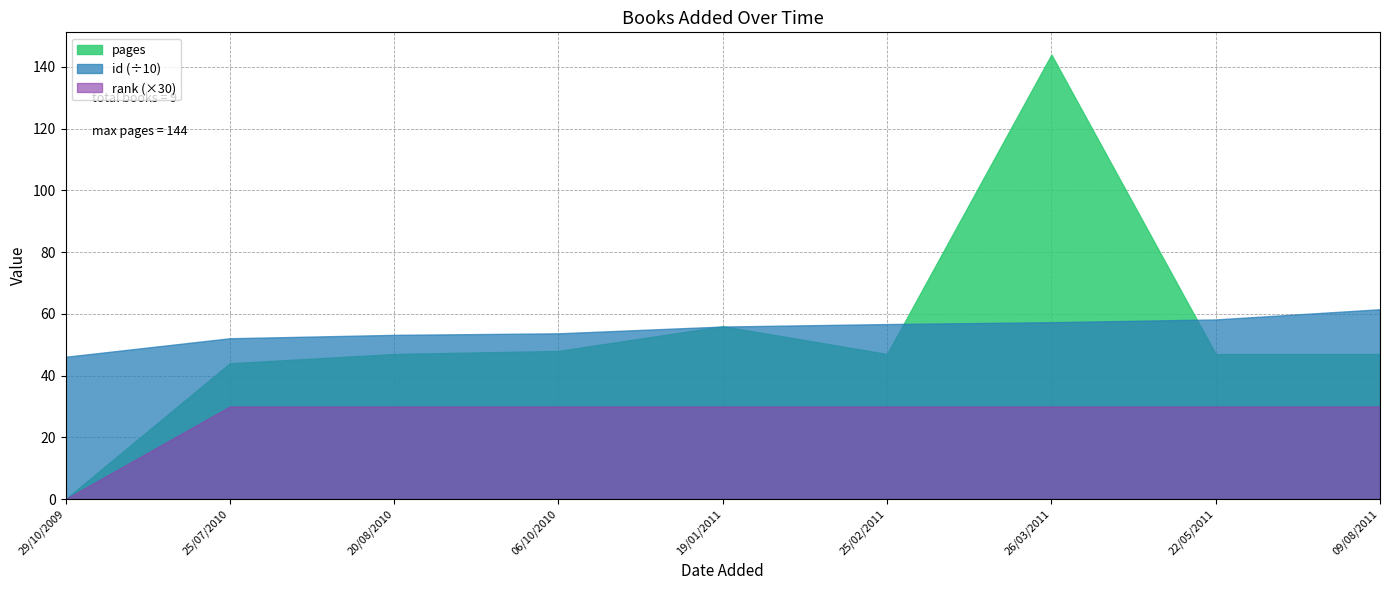

At which label does pages first exceed 47?

06/10/2010